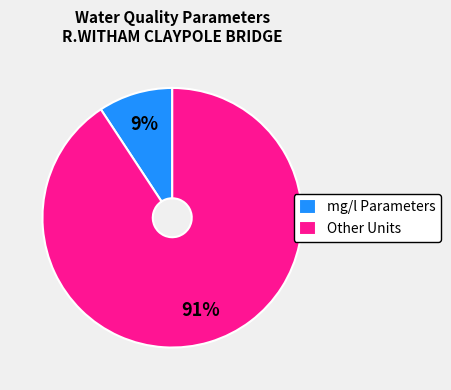

To the nearest percent, what portion does mg/l Parameters represent?

9%